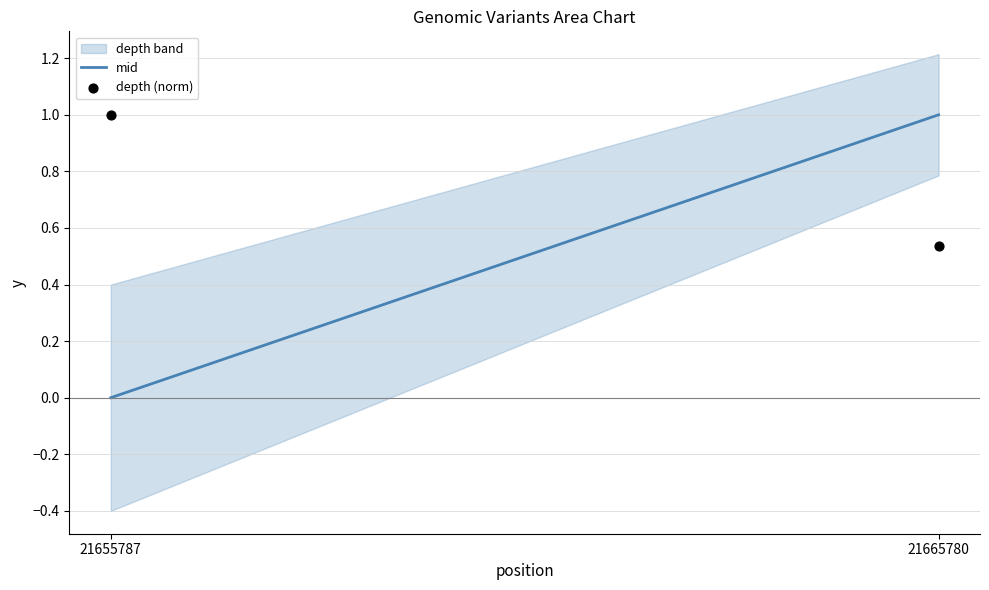

What is the average Y value?

0.8